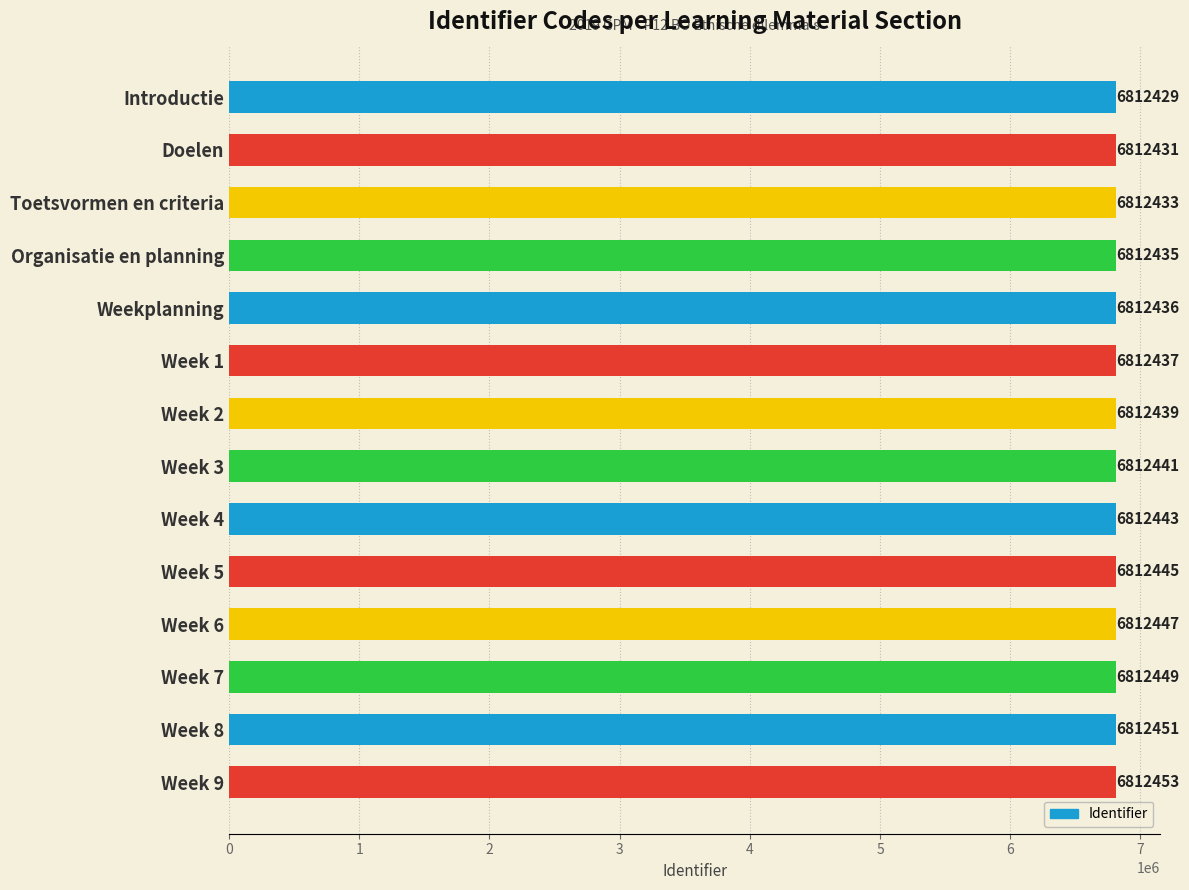

What is the difference between the values at Week 1 and Week 6?

10